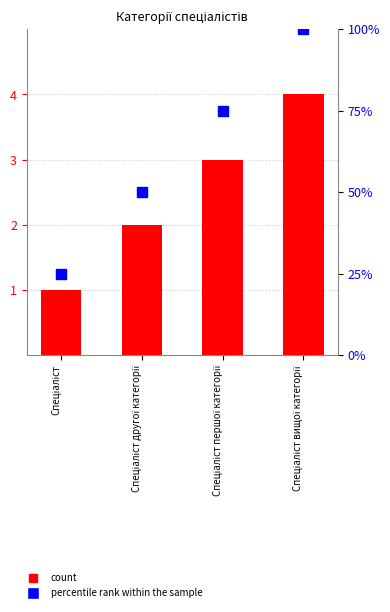

What is the label of the 2nd bar from the right?

Спеціаліст першої категорії